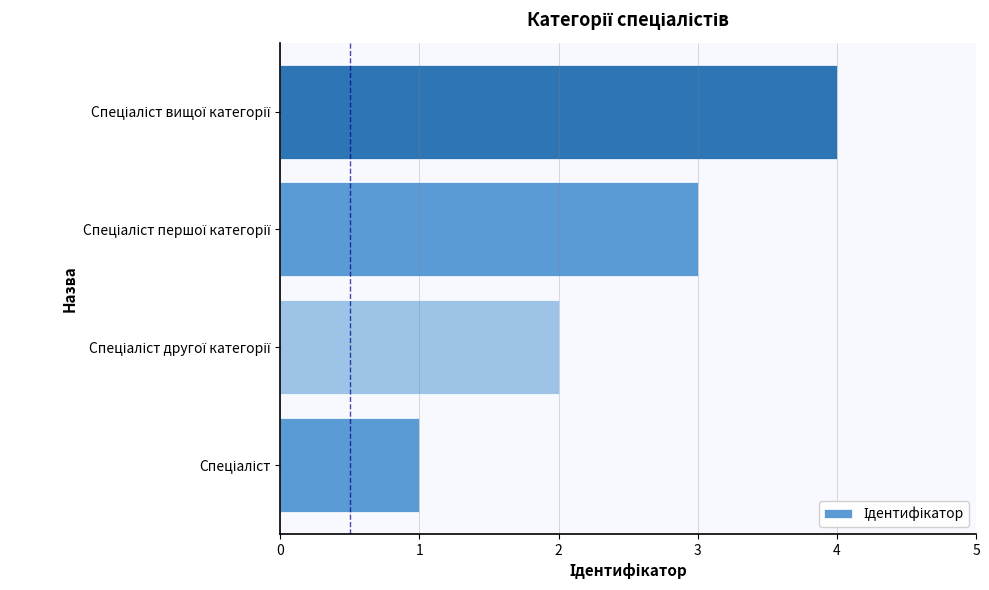

What is the maximum value shown in the chart?

4